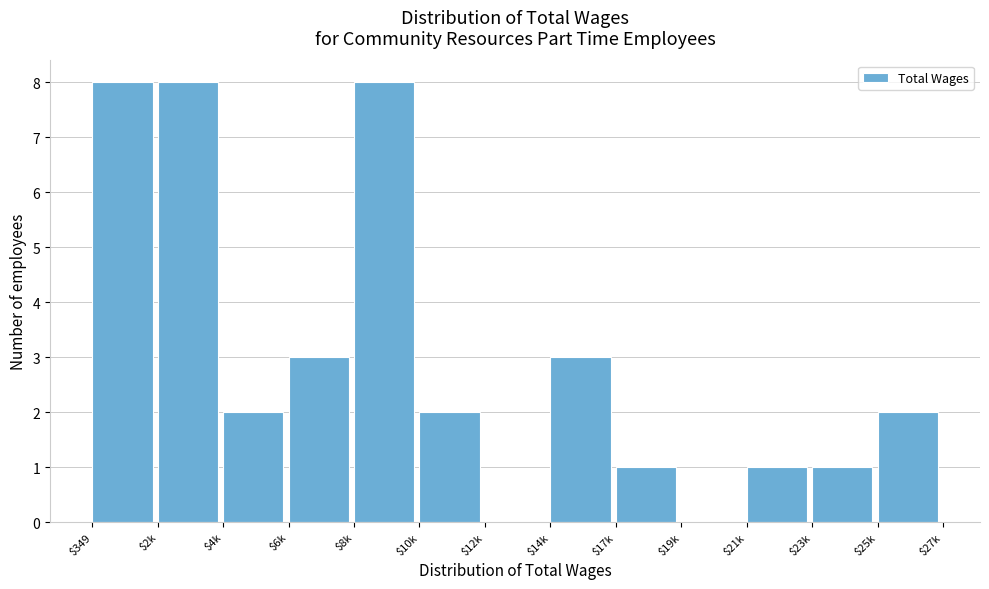

What is the sum of all values?

39